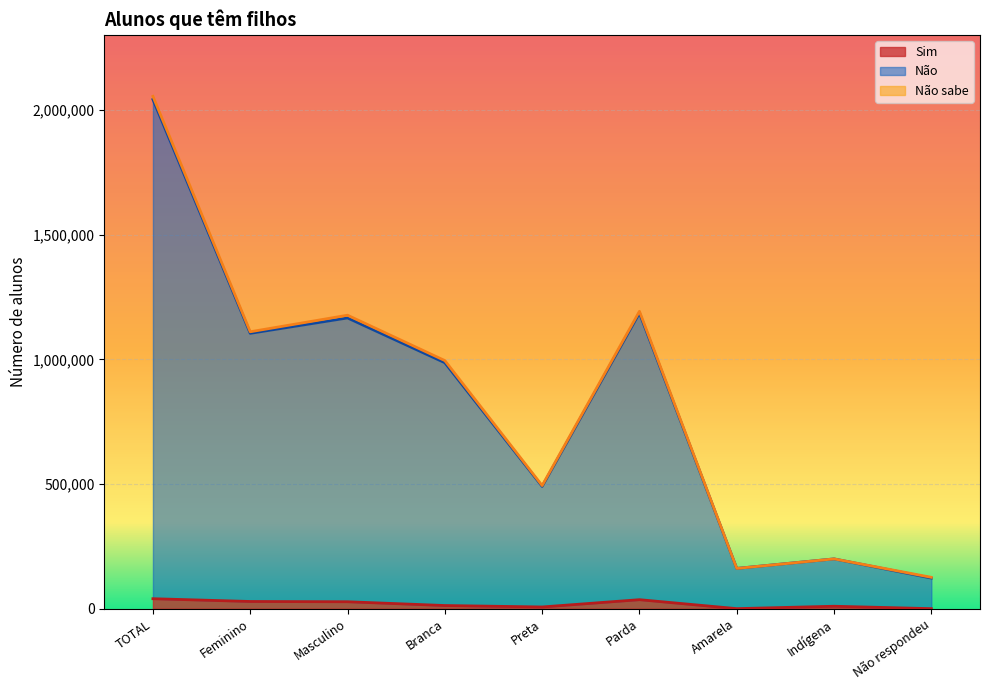

The value of Não at TOTAL is 2055393. True or false?

True